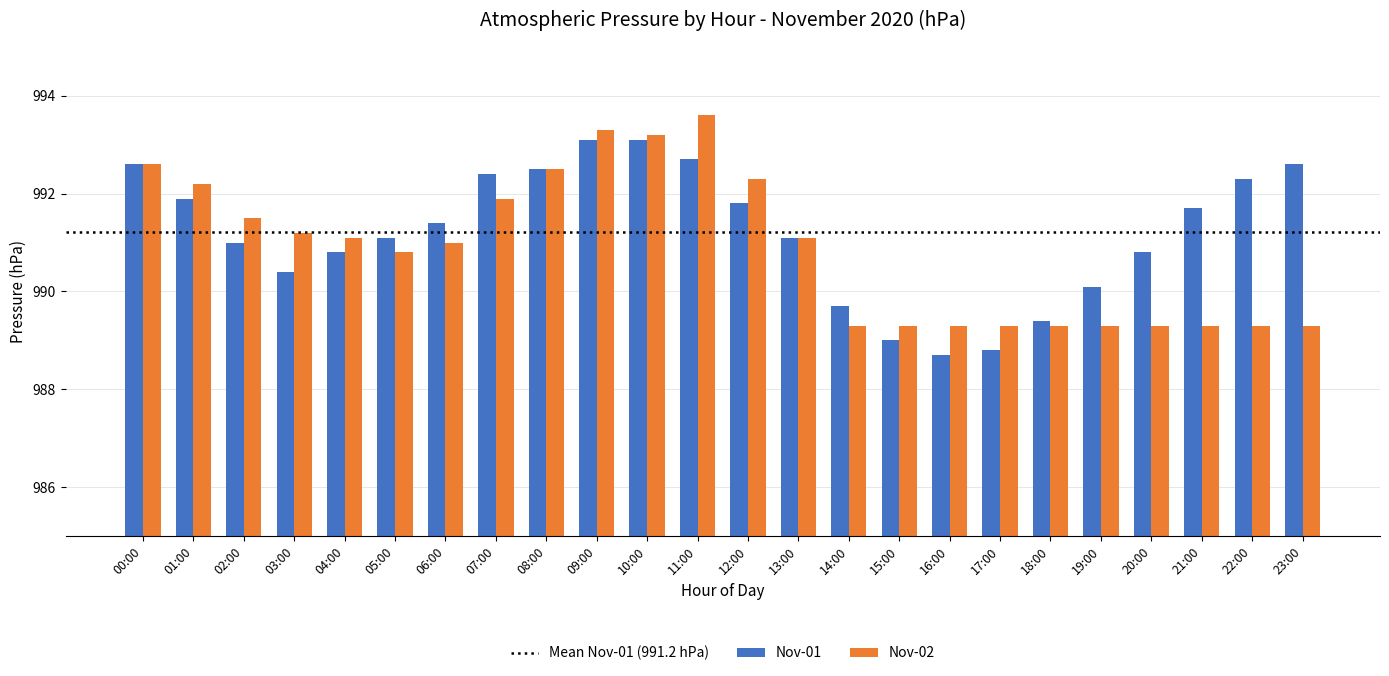

Reading left to right, extract all data points from this chart.

Nov-01: 992.6	991.9	991.0	990.4	990.8	991.1	991.4	992.4	992.5	993.1	993.1	992.7	991.8	991.1	989.7	989.0	988.7	988.8	989.4	990.1	990.8	991.7	992.3	992.6
Nov-02: 992.6	992.2	991.5	991.2	991.1	990.8	991.0	991.9	992.5	993.3	993.2	993.6	992.3	991.1	989.3	989.3	989.3	989.3	989.3	989.3	989.3	989.3	989.3	989.3